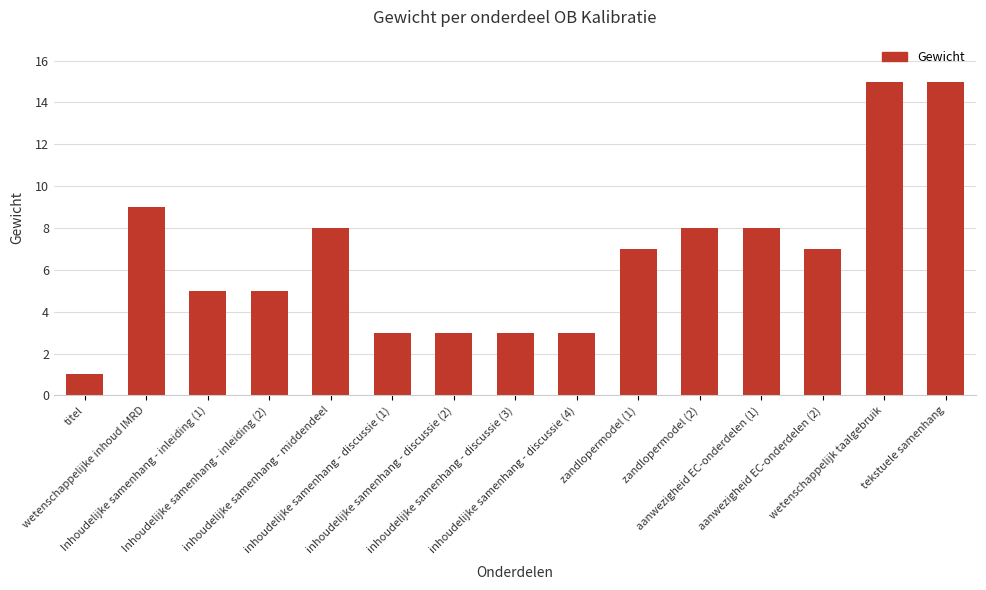

What is the label of the 4th bar from the left?

Inhoudelijke samenhang - inleiding (2)